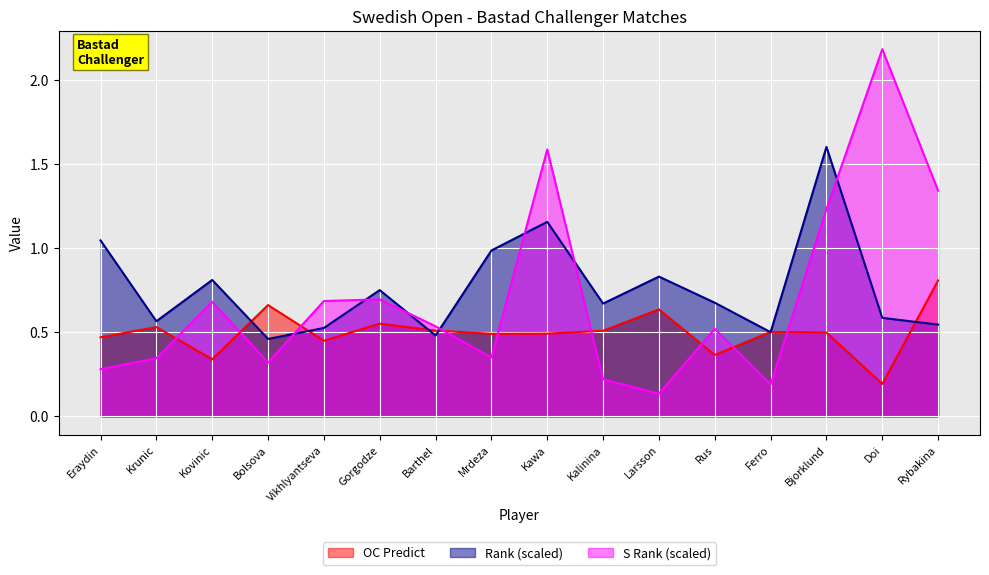

Is the value of OC Predict at Larsson greater than the value of S Rank at Larsson?

Yes